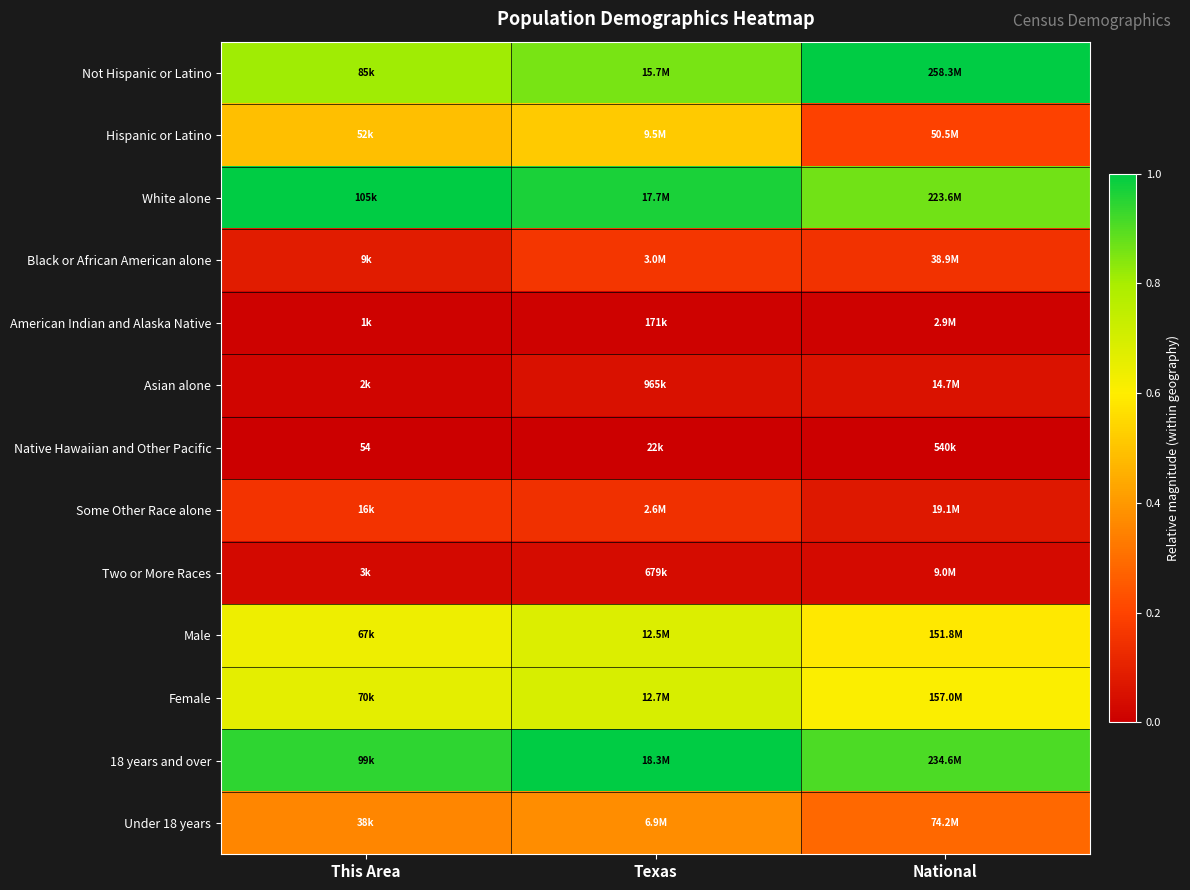

Which series has the largest range (max minus min)?

Hispanic or Latino